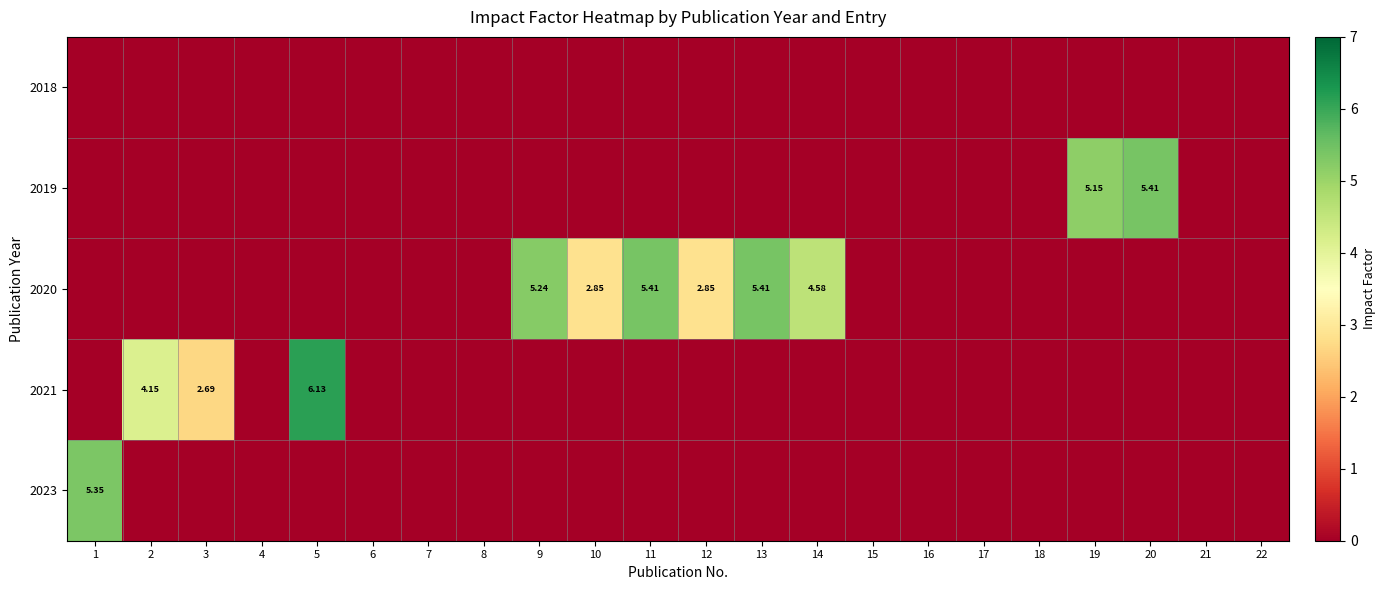

Rank the series by their maximum value, from highest to lowest.

2021, 2019, 2020, 2023, 2018